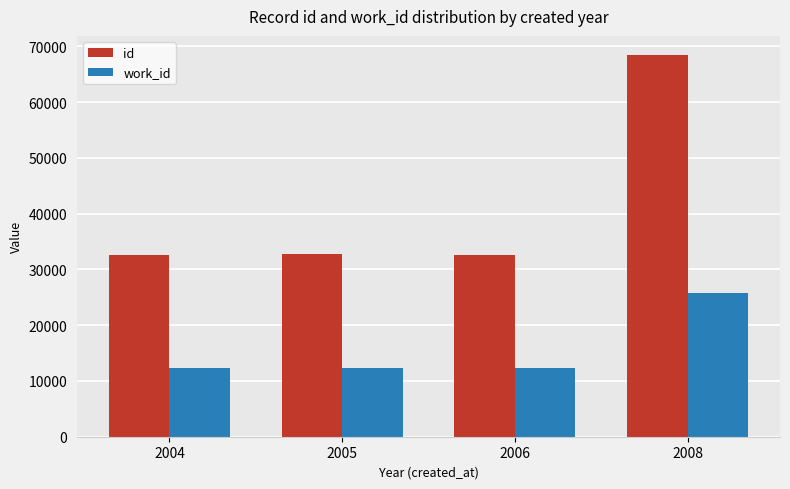

How many bars are there in total?

8